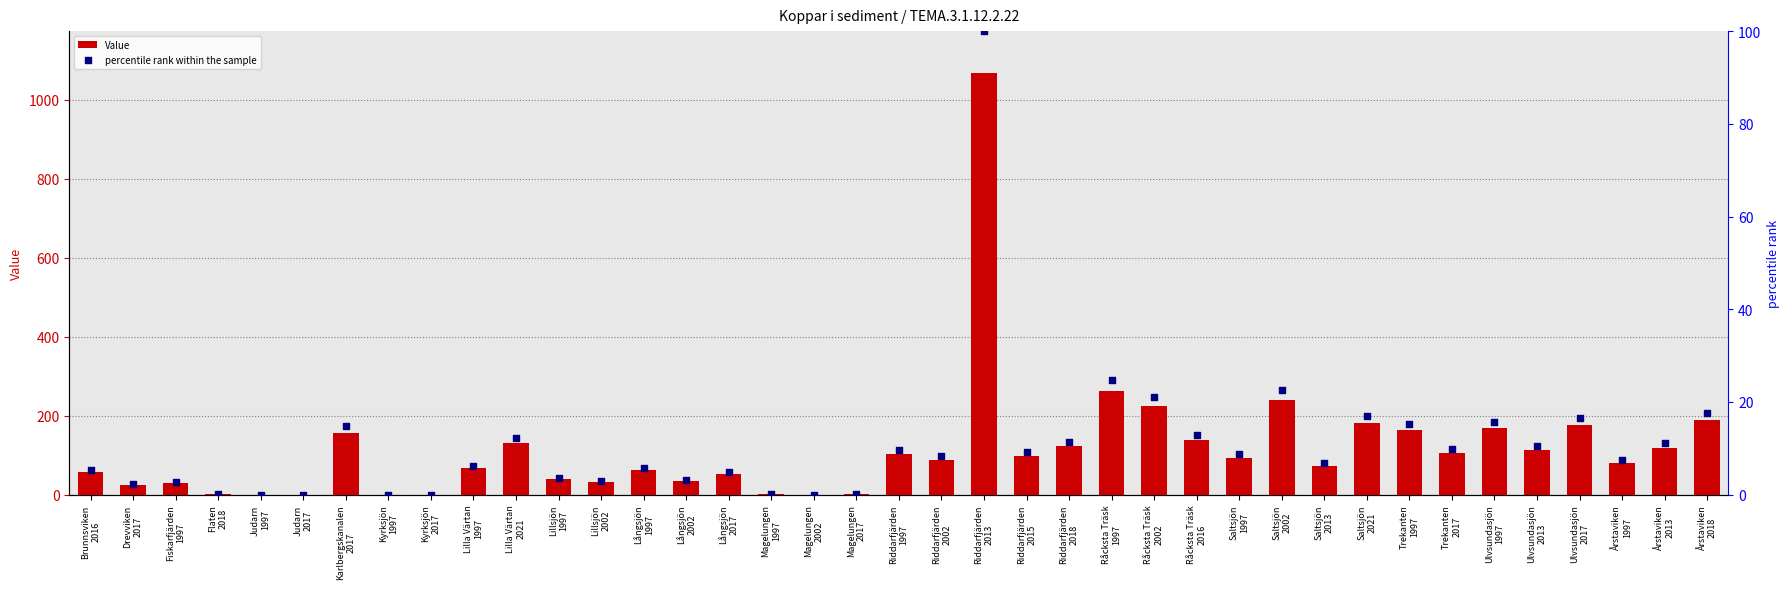

Which series reaches the maximum Y coordinate?

Value